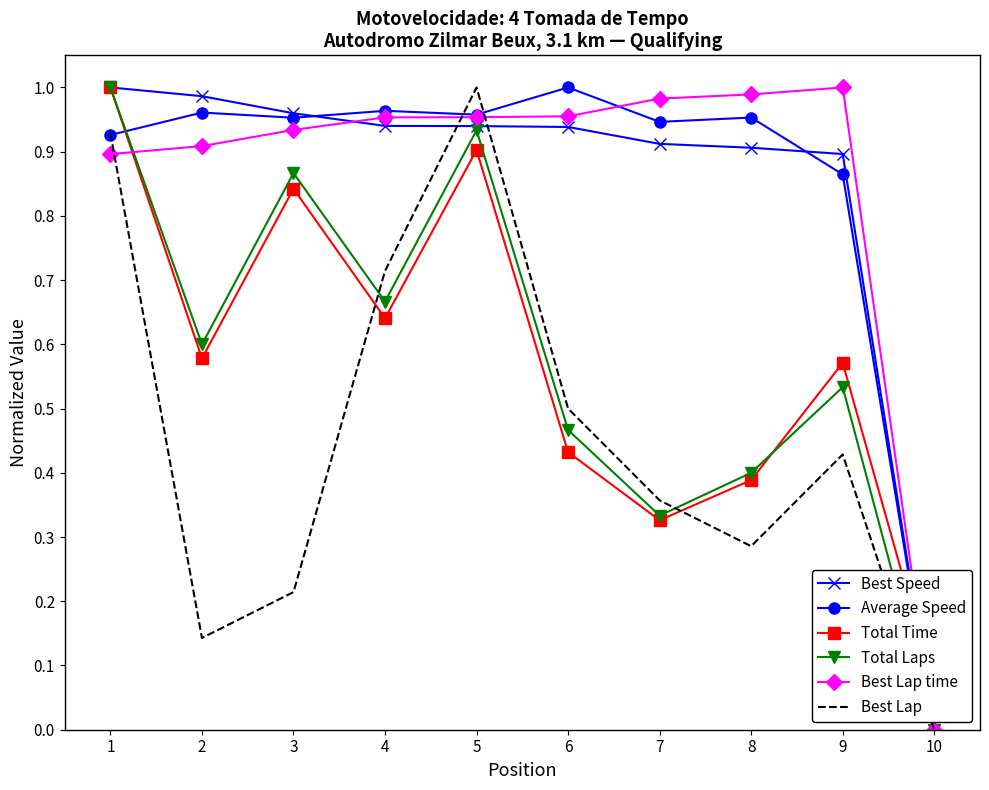

True or false: Total Laps has a value of 0.1 at 8.

False